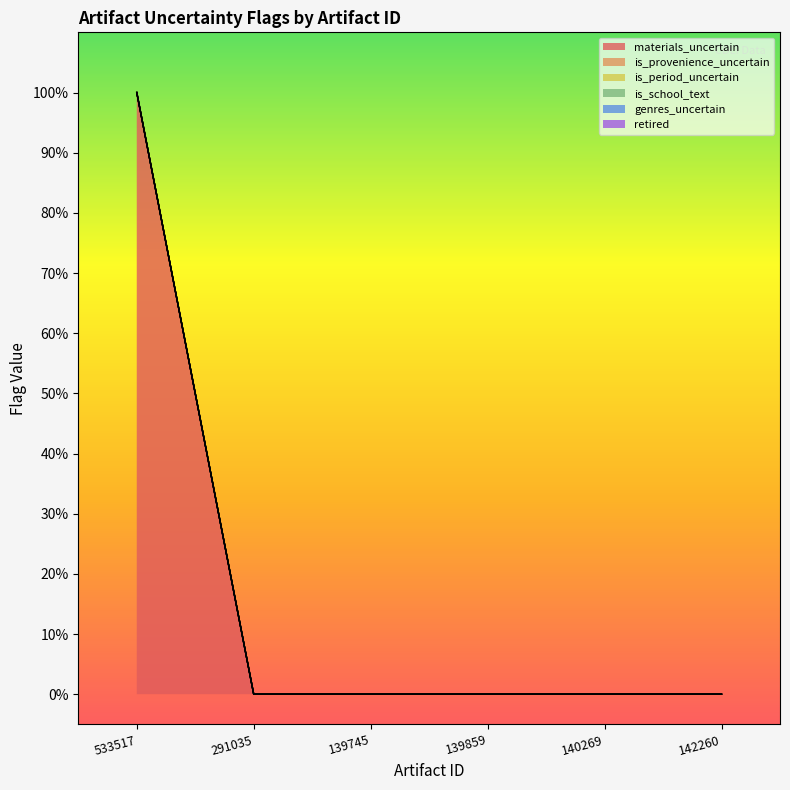

True or false: retired has more than 1 interior local peaks.

False